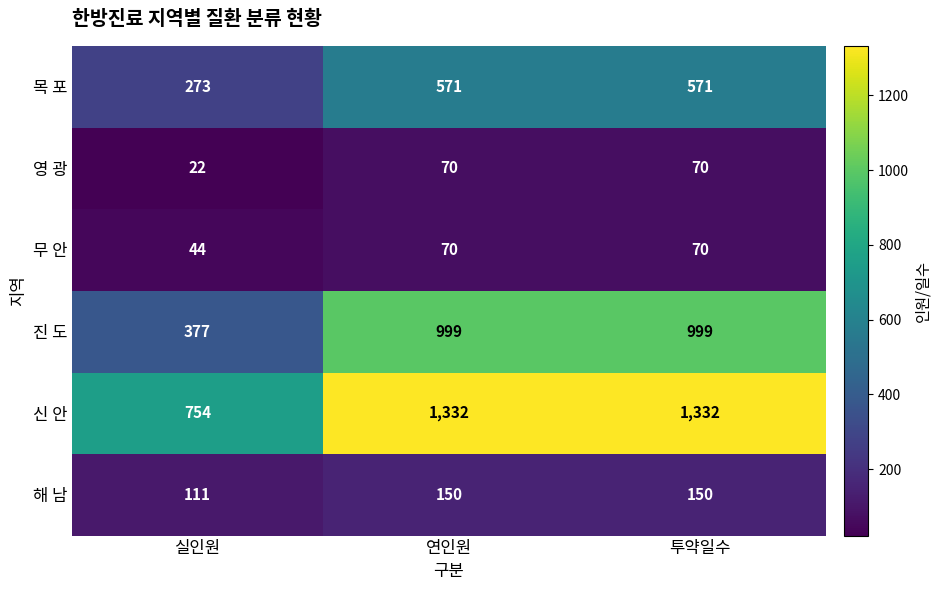

What is the maximum value for 신 안?

1332